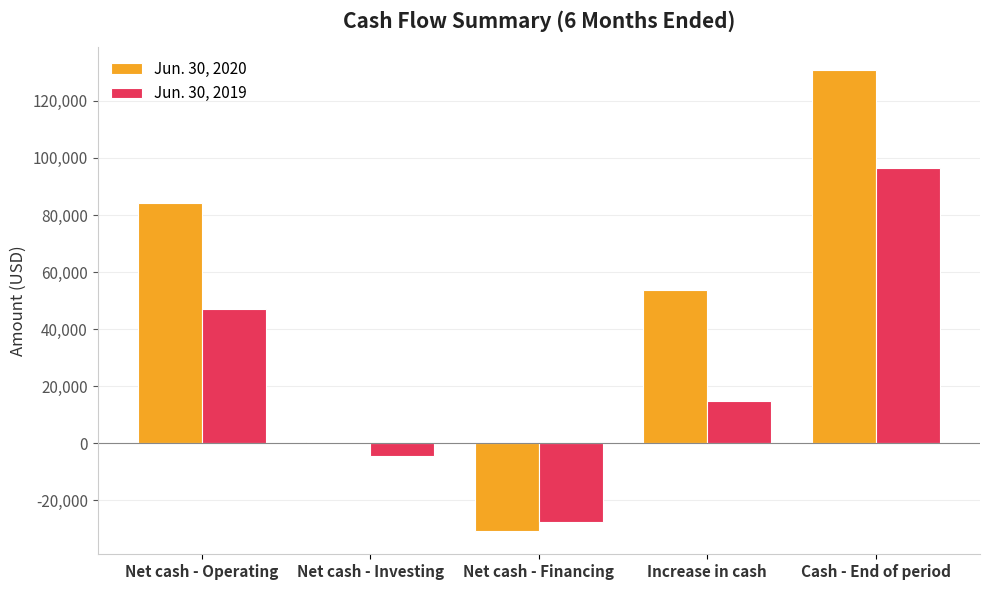

The value of Jun. 30, 2020 at Net cash - Financing is -30814. True or false?

True